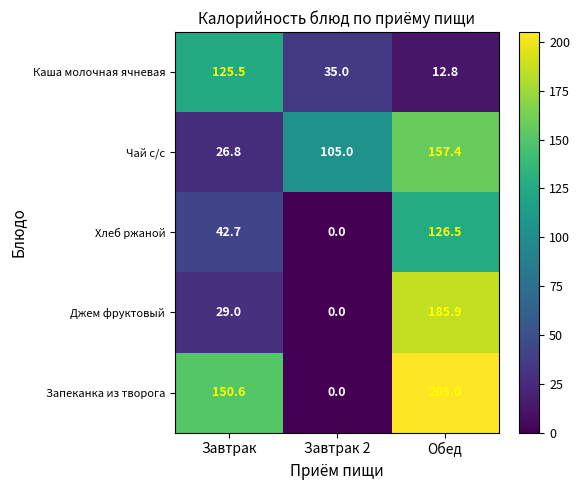

Is it true that Джем фруктовый equals 185.9 at Обед?

True